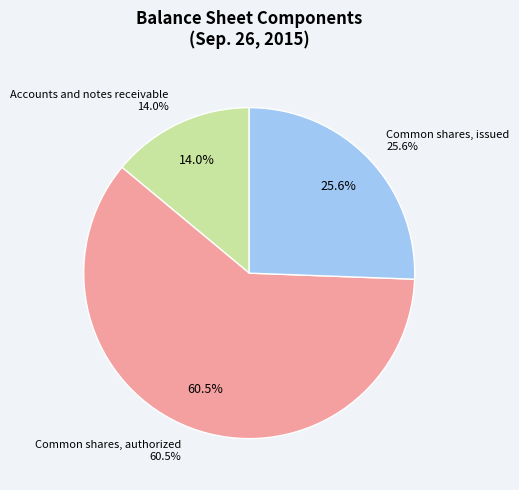

Is it true that Common shares, issued is 11% of the pie?

False